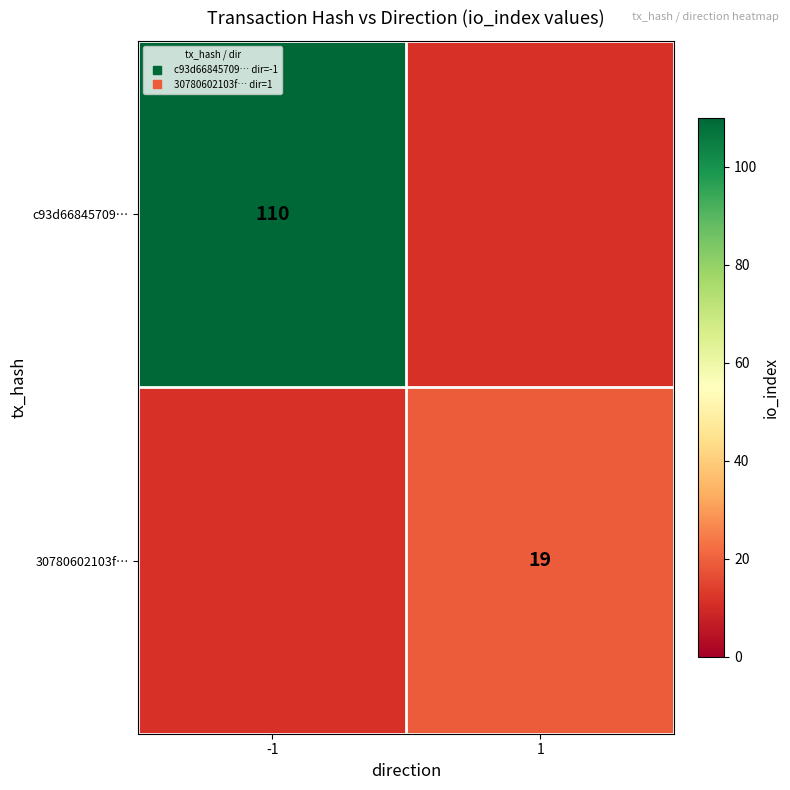

What is the difference between the highest and lowest values at -1?

110